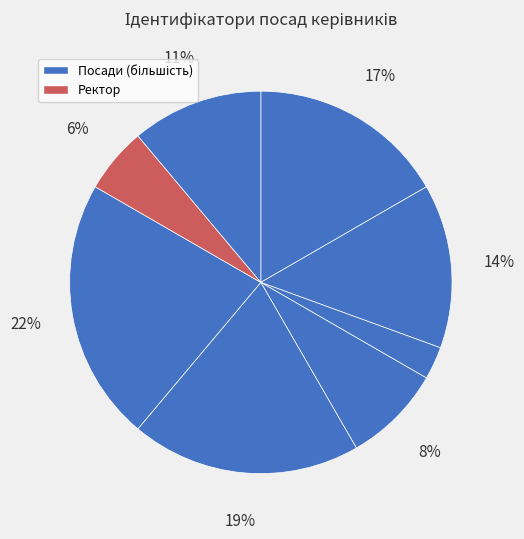

How many segments does this pie chart have?

8